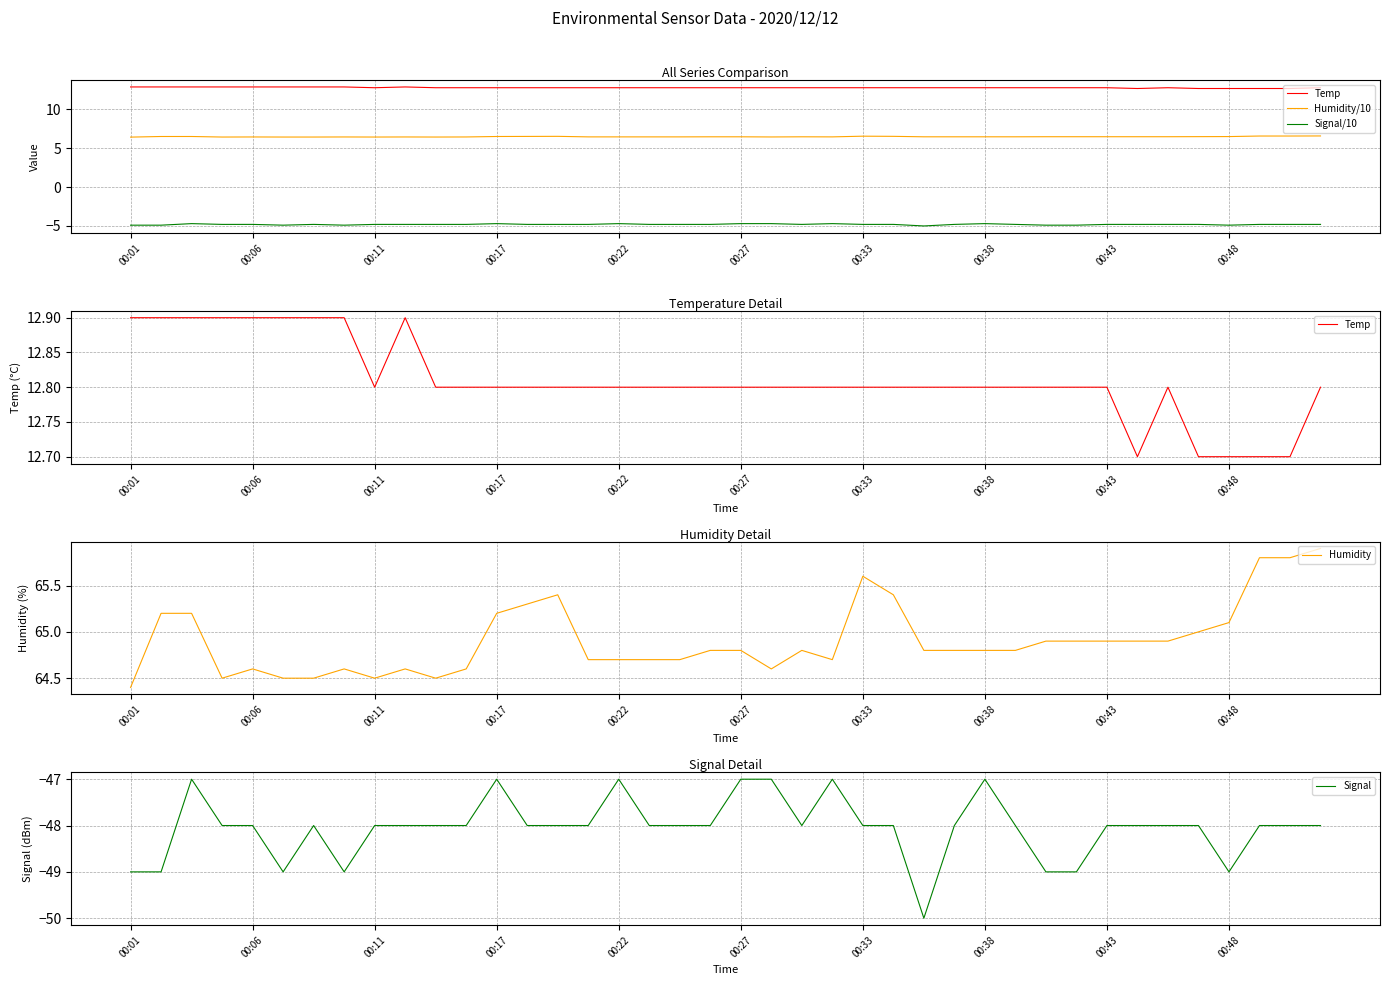

Which series has the largest total across all categories?

Humidity